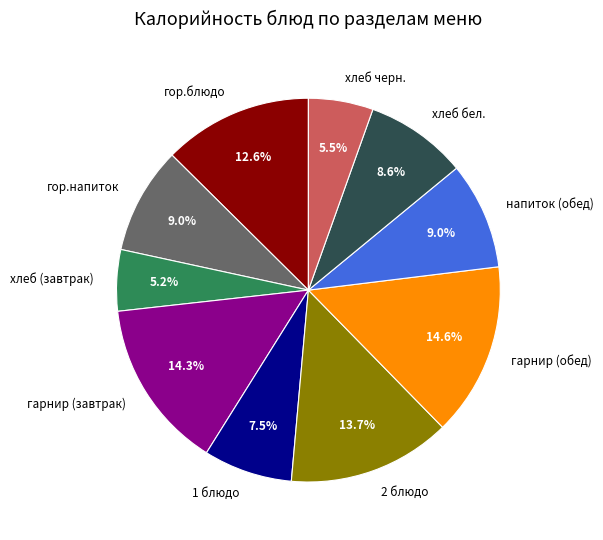

True or false: гарнир (завтрак) accounts for 14% of the total.

True